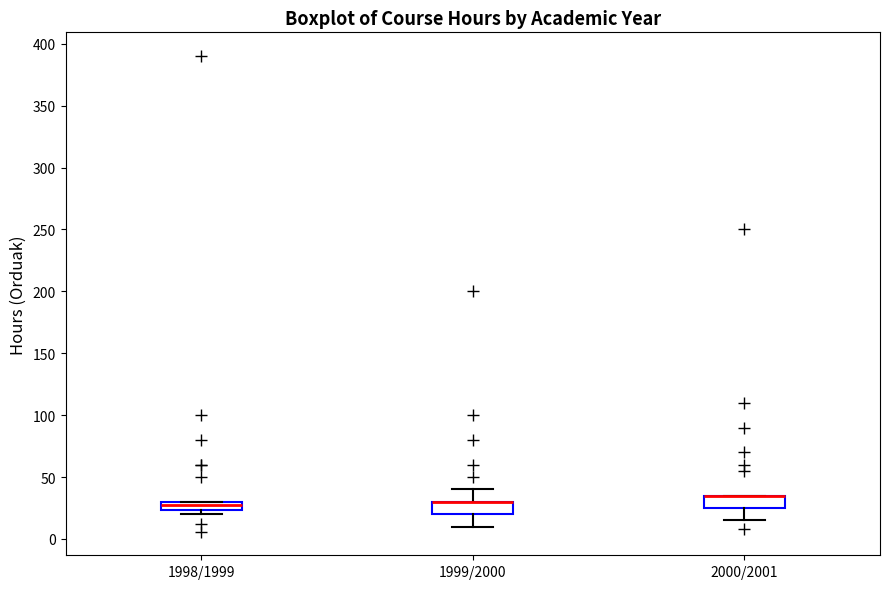

Where does the lower whisker of the box for 2000/2001 end on the y-axis? The values are not printed on the chart, so give them approximately, as read against the axis.

15